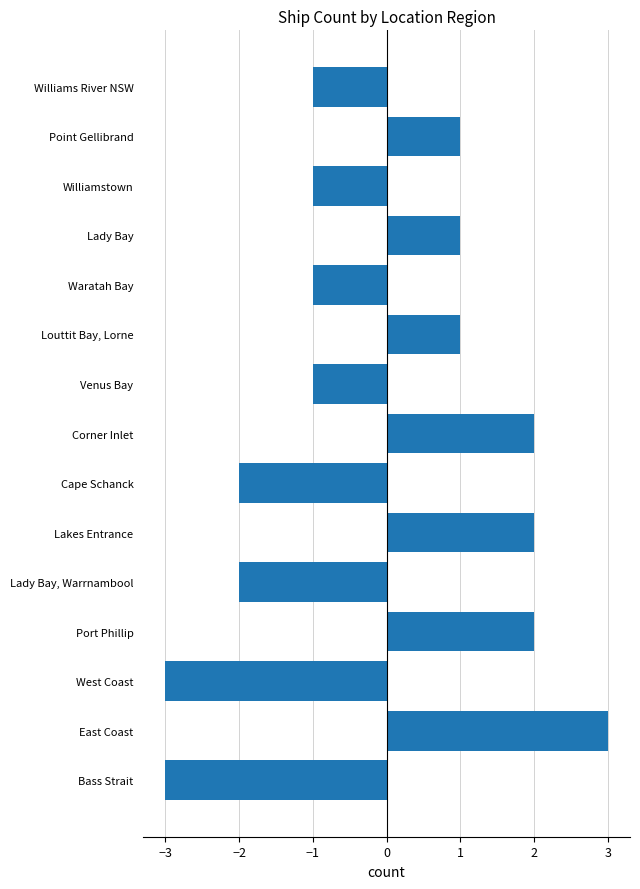

What value does the data have at West Coast?

-3